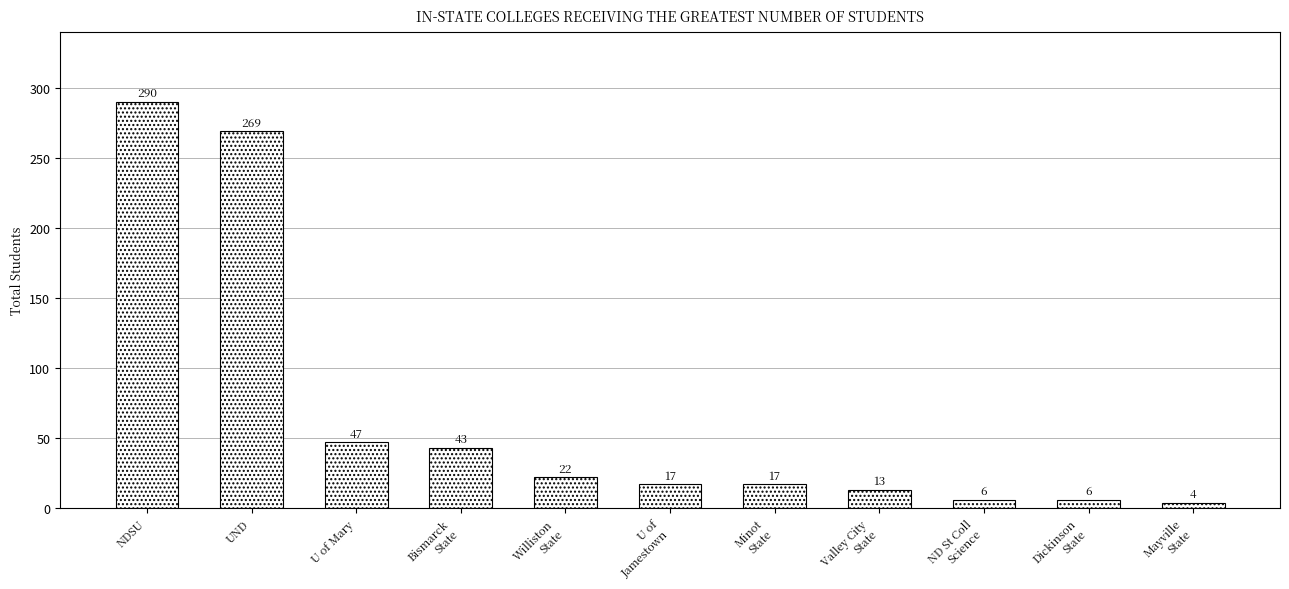

Reading left to right, list all the values displayed in this chart.

290	269	47	43	22	17	17	13	6	6	4